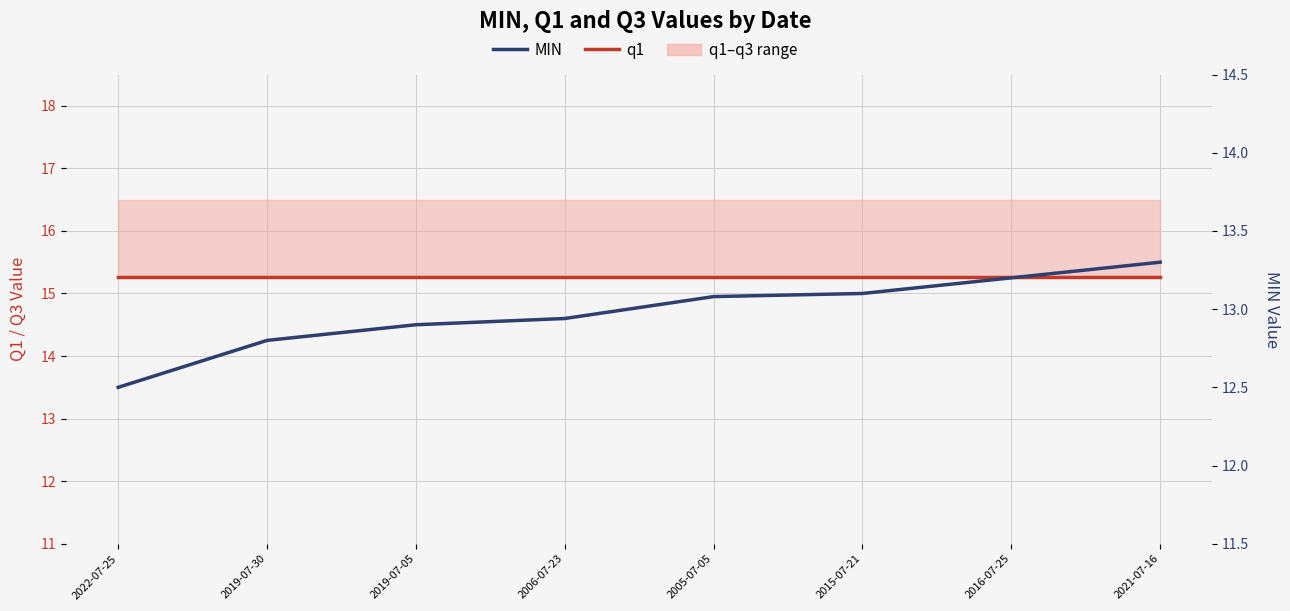

Rank the series at 2005-07-05 from lowest to highest value.

MIN, q1